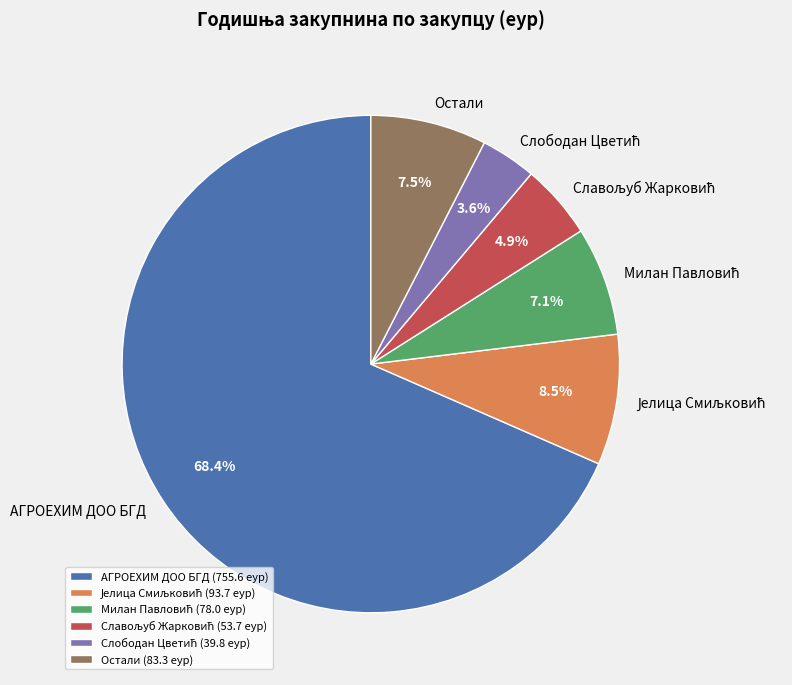

Is there any slice that represents more than half of the pie?

Yes